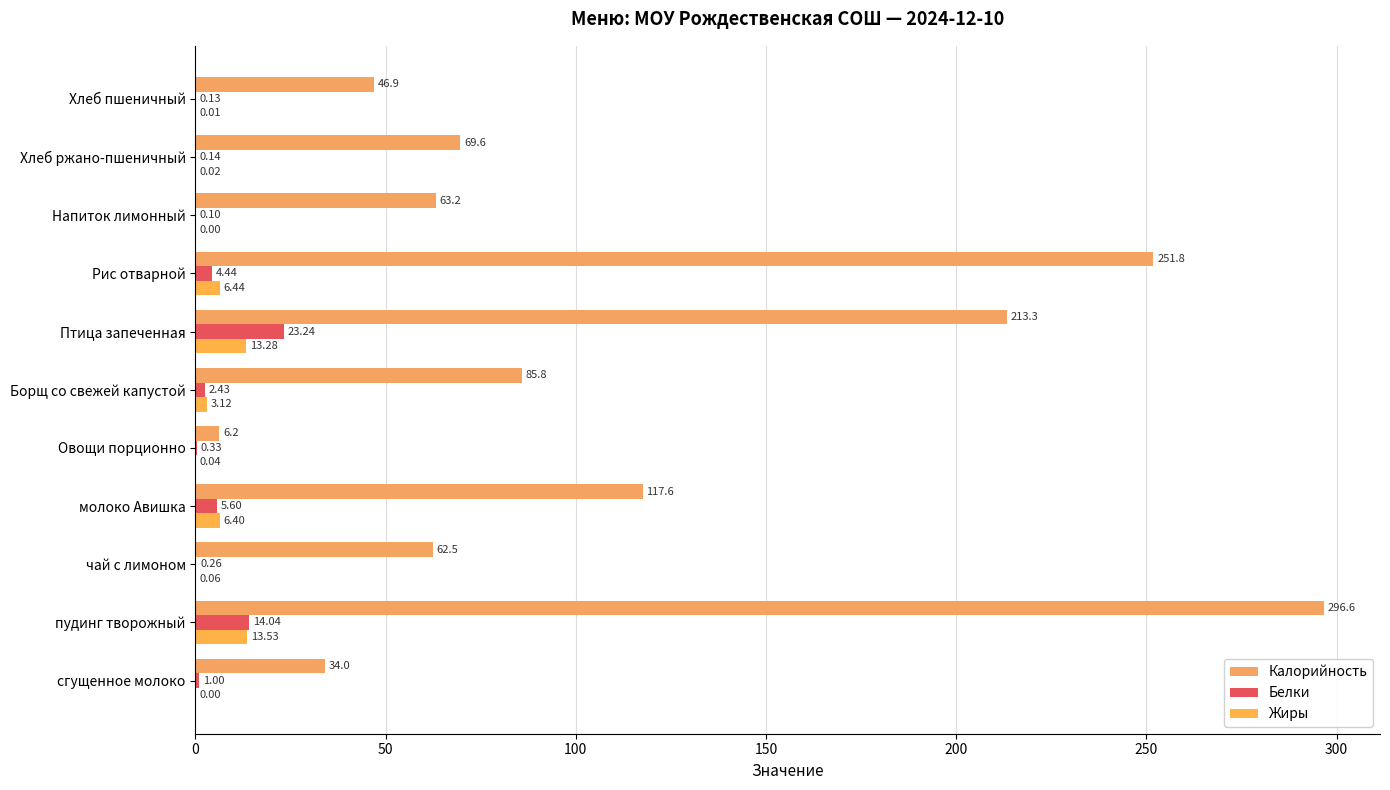

How many values in Жиры are above zero?

9